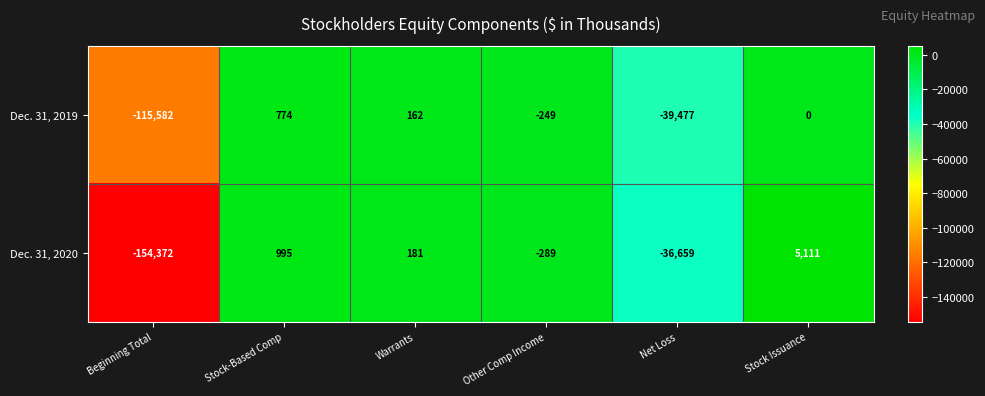

What is the total value across all series at Beginning Total?

-269954